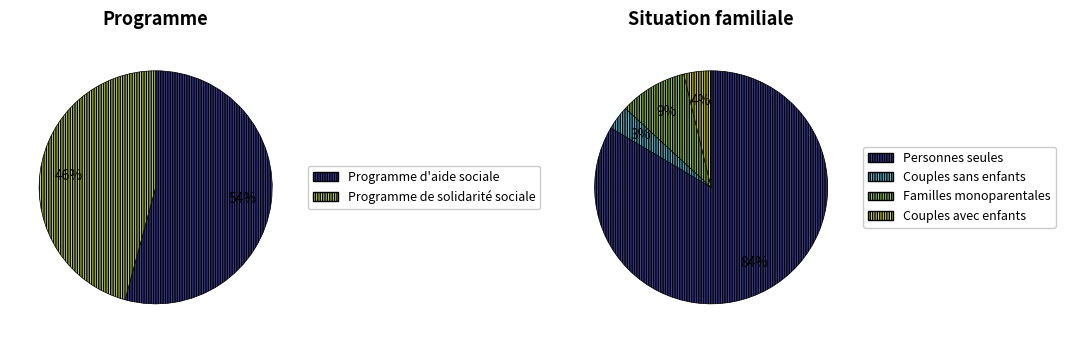

What is the largest slice in the pie chart?

Personnes seules